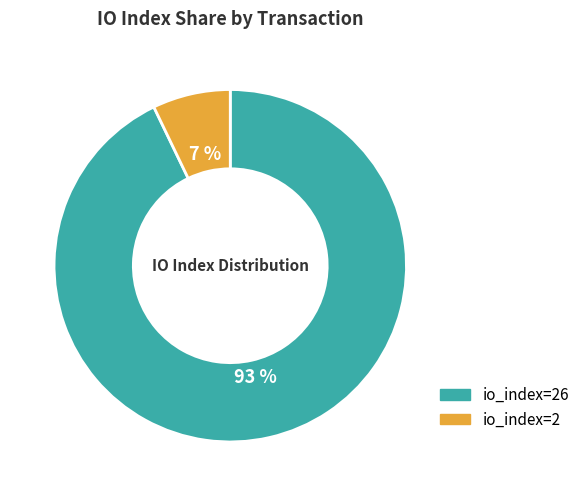

Is there any slice that represents more than half of the pie?

Yes